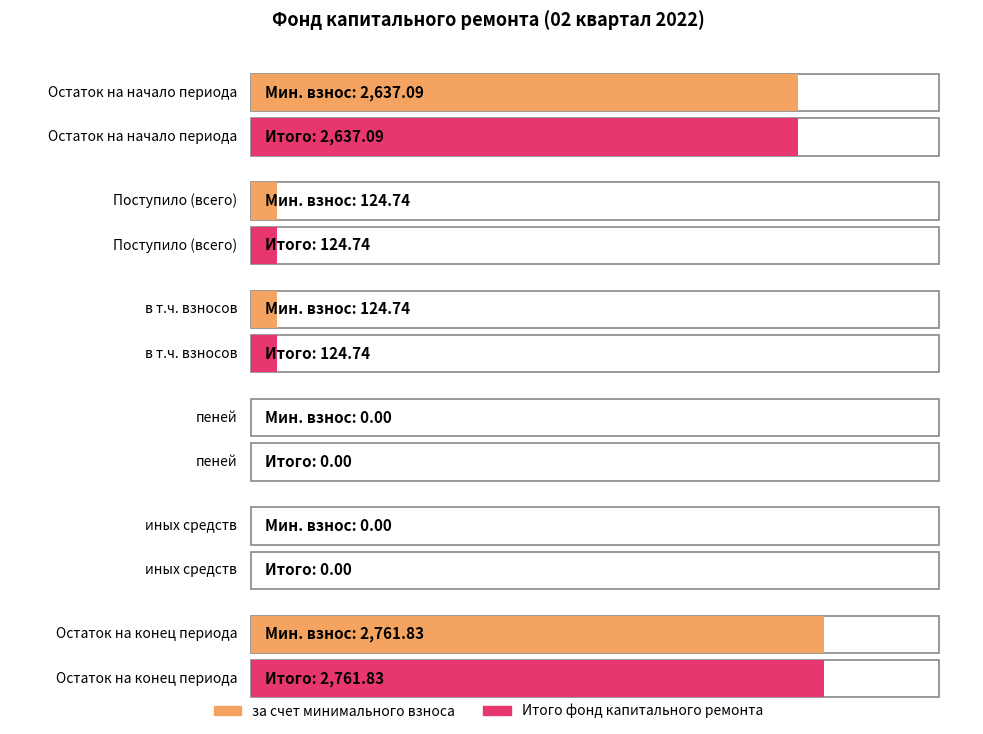

Where does the Итого фонд капитального ремонта series first go above 124?

Остаток на начало периода